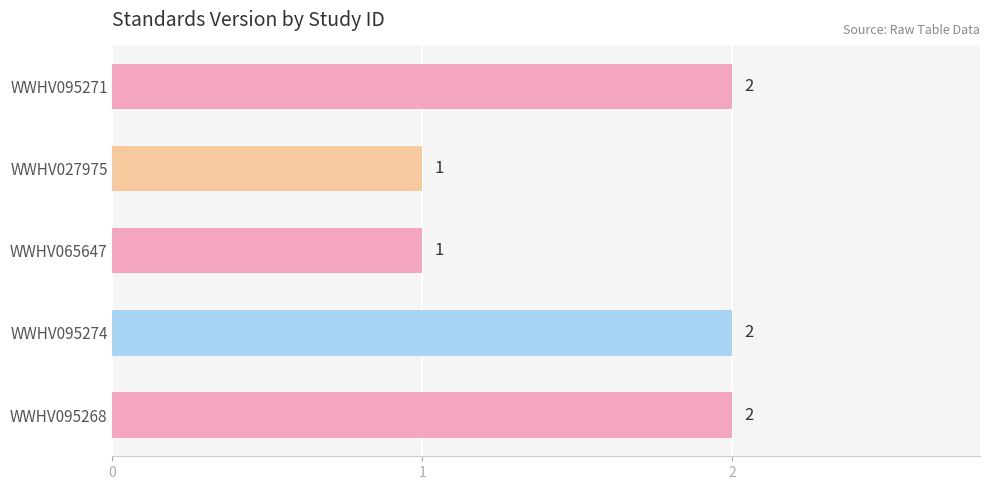

Count the values in the range 1 to 2.

5